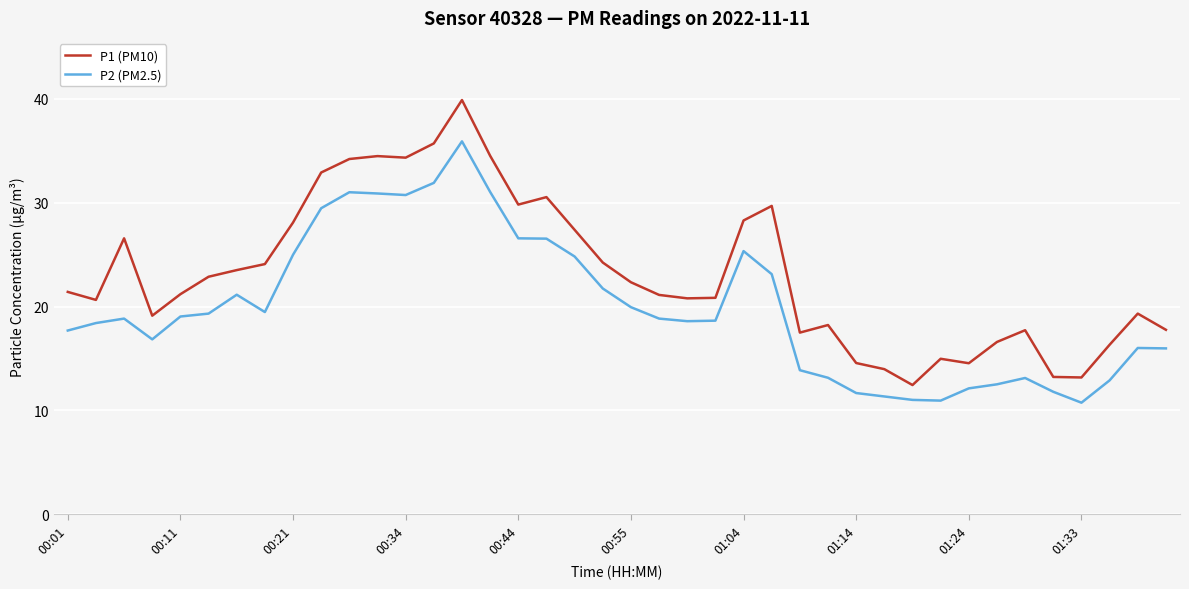

Which series has the largest total across all categories?

P1 (PM10)